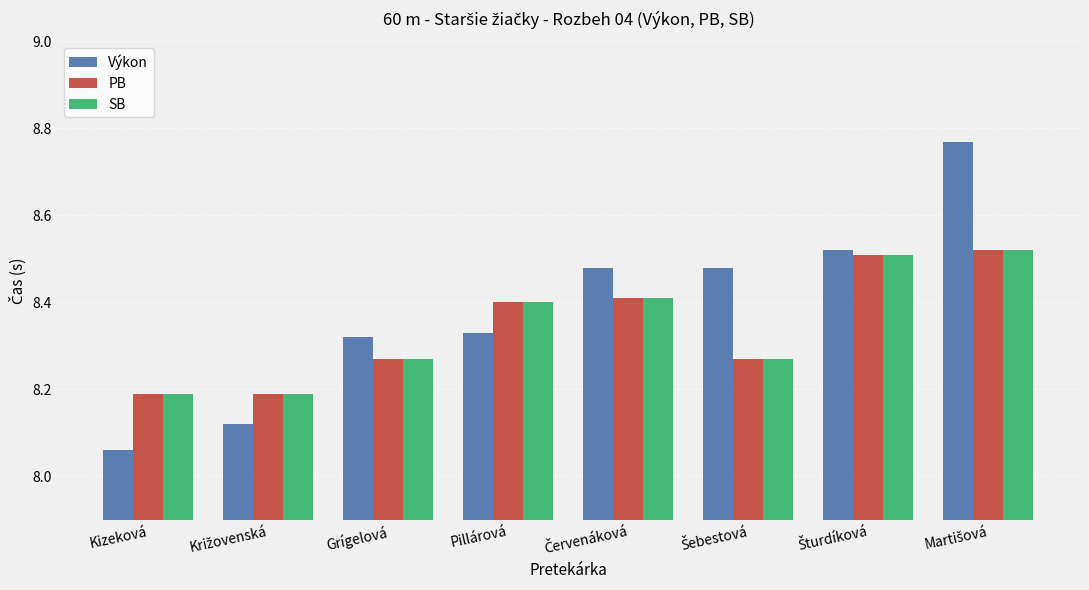

What is the approximate value of PB at Pillárová?

8.4